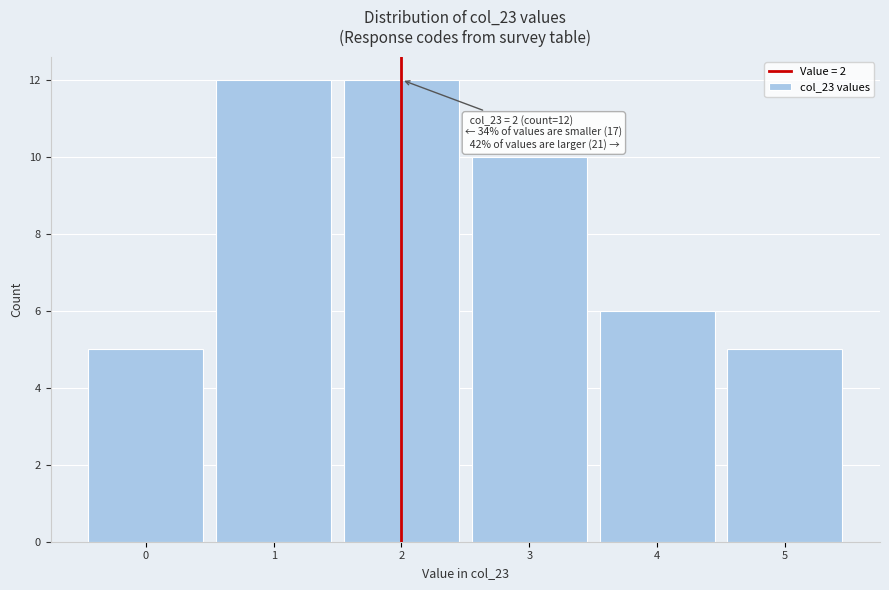

Reading left to right, what are all the values shown in this chart?

5	12	12	10	6	5